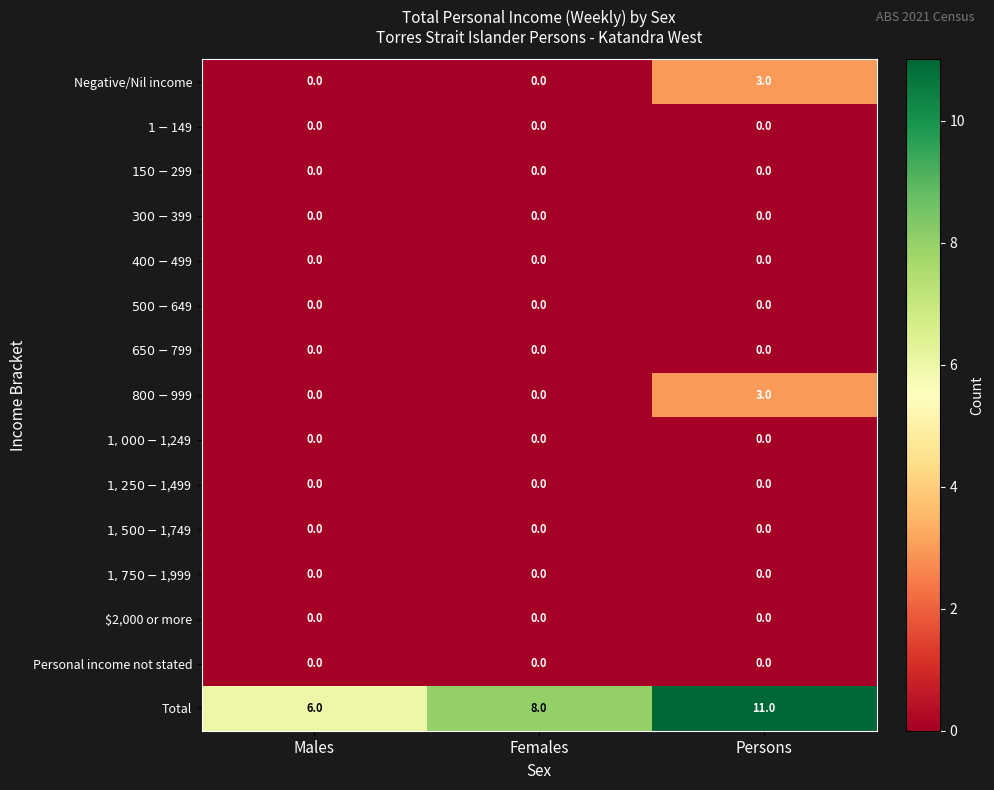

The value of Personal income not stated at Females is 0. True or false?

True